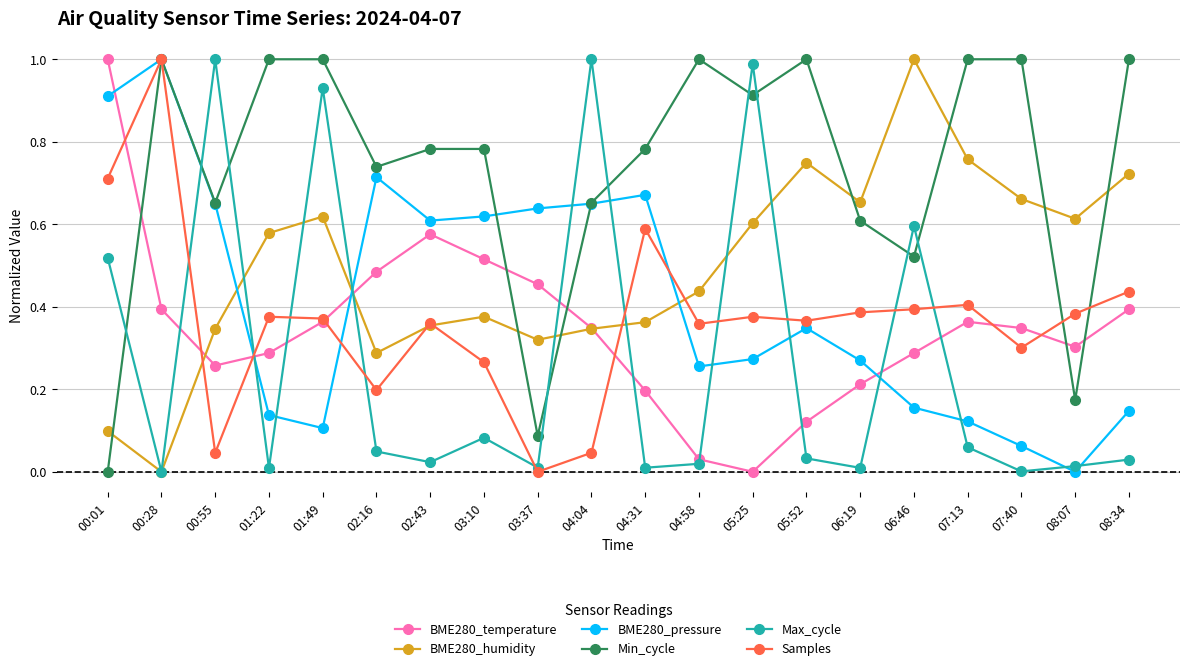

The BME280_temperature series shows 0.2 at 04:04. True or false?

False